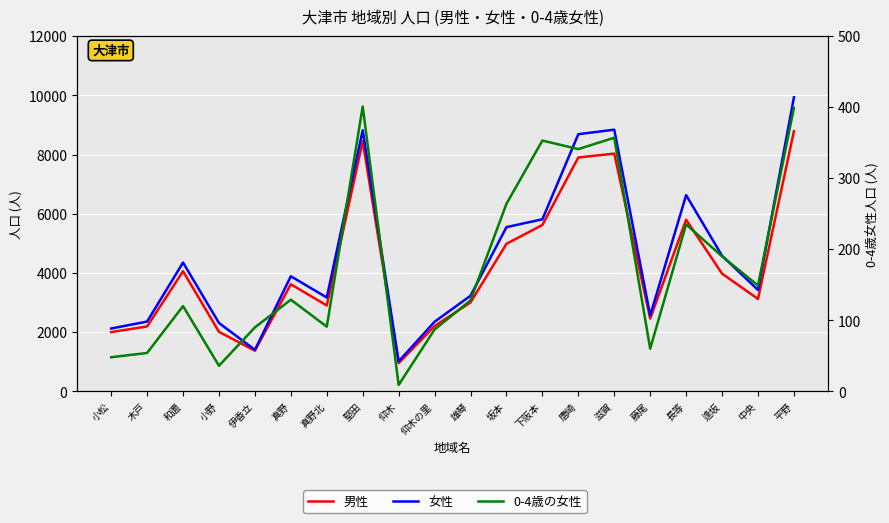

What is the spread (max minus min) of values at 唐崎?

8346